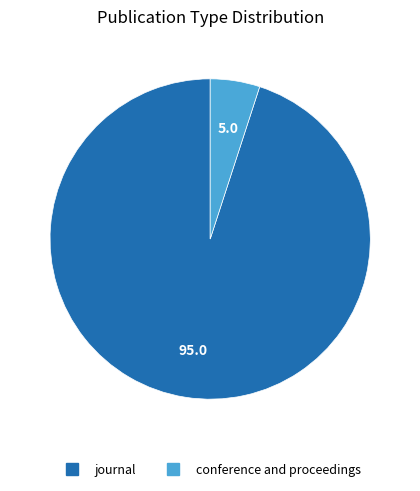

What is the largest slice in the pie chart?

journal